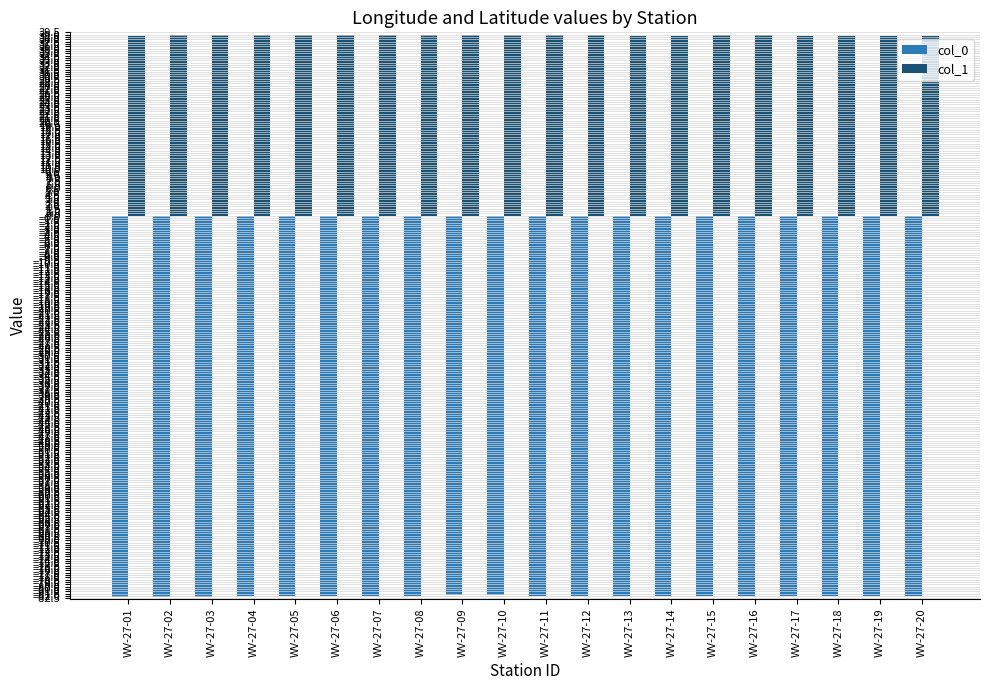

Is it true that col_1 equals 14.7 at WV-27-07?

False